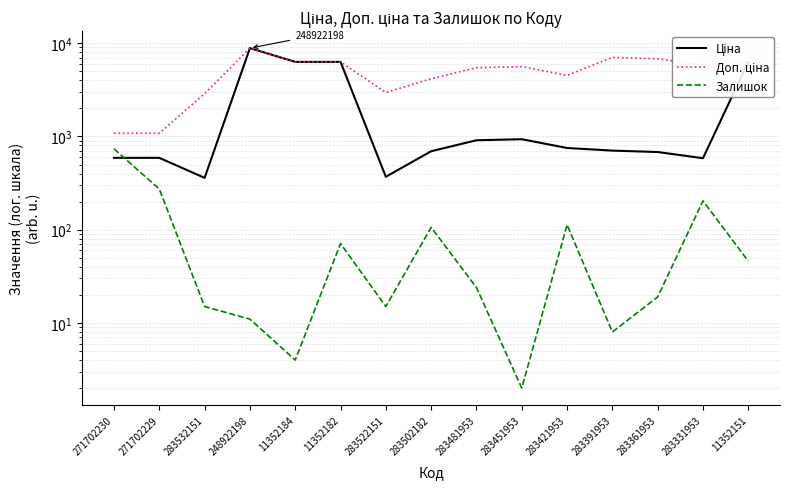

Reading left to right, list all the values displayed in this chart.

Ціна: 589.9	589.9	359.9	8856.7	6308.8	6308.8	369.5	694.3	910.4	934.5	752.2	705.1	681.0	584.4	6308.8
Доп. ціна: 1081.7	1081.7	2878.8	8856.7	6308.8	6308.8	2955.8	4165.6	5462.3	5607.2	4513.3	7051.3	6809.8	5843.9	6308.8
Залишок: 736.0	273.0	15.0	11.0	4.0	71.0	15.0	106.0	24.0	2.0	113.0	8.0	19.0	204.0	46.0